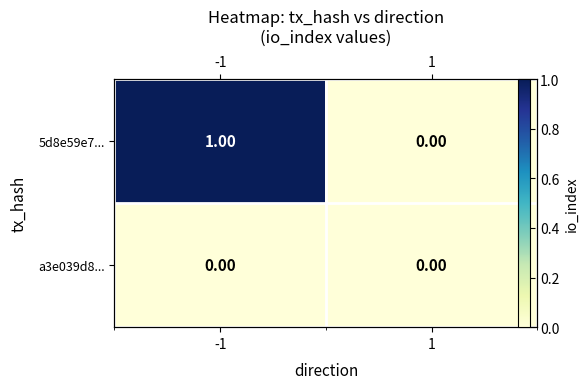

How many 5d8e59e7... values are between 0 and 1?

2